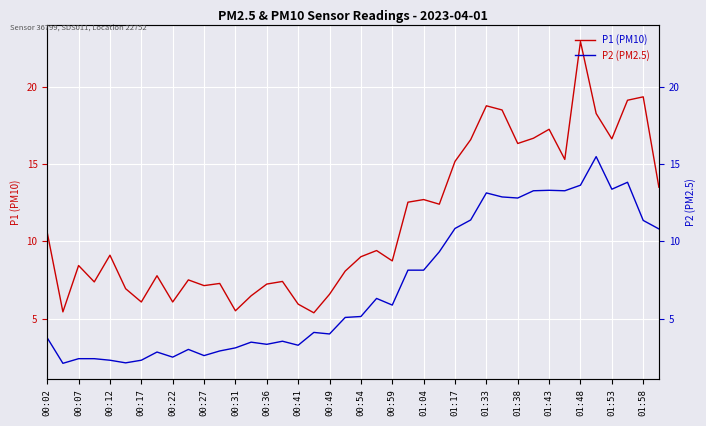

Read the P2 (PM2.5) value at 00:12.

2.3